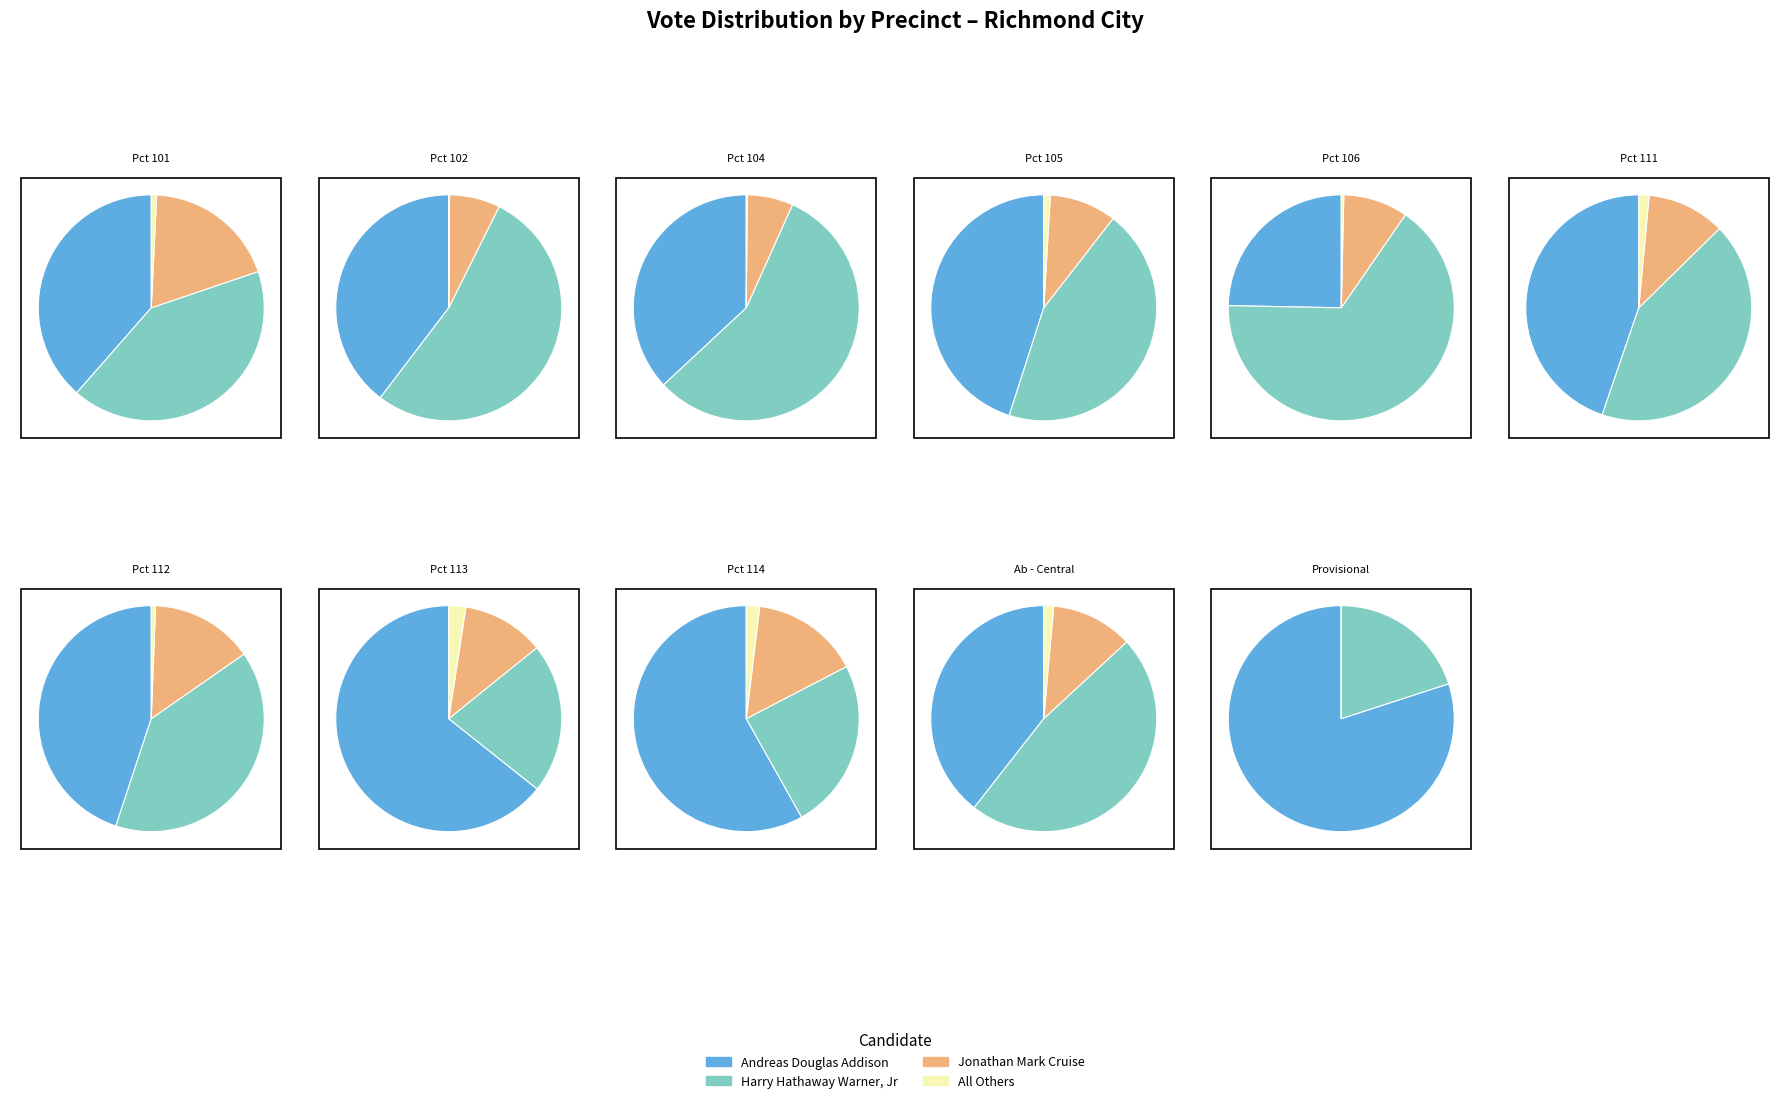

The Pct 106 slice represents 27% of the pie. True or false?

False